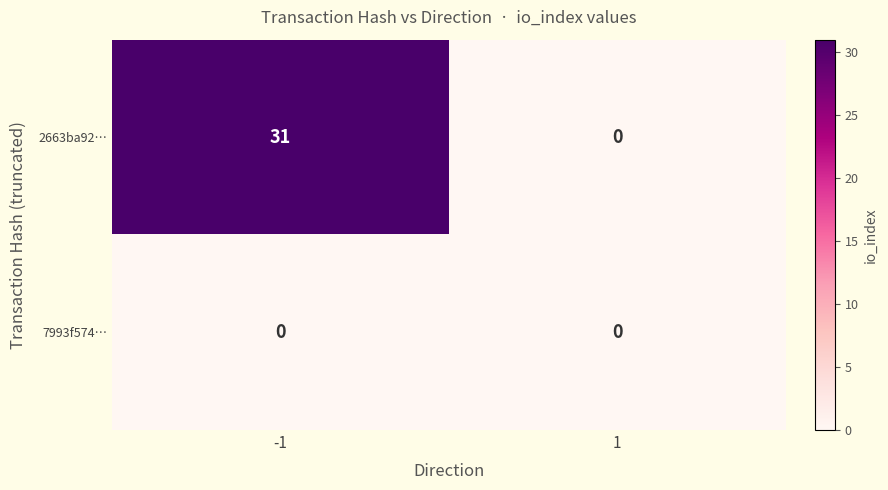

Which series has the widest spread of values?

2663ba92…